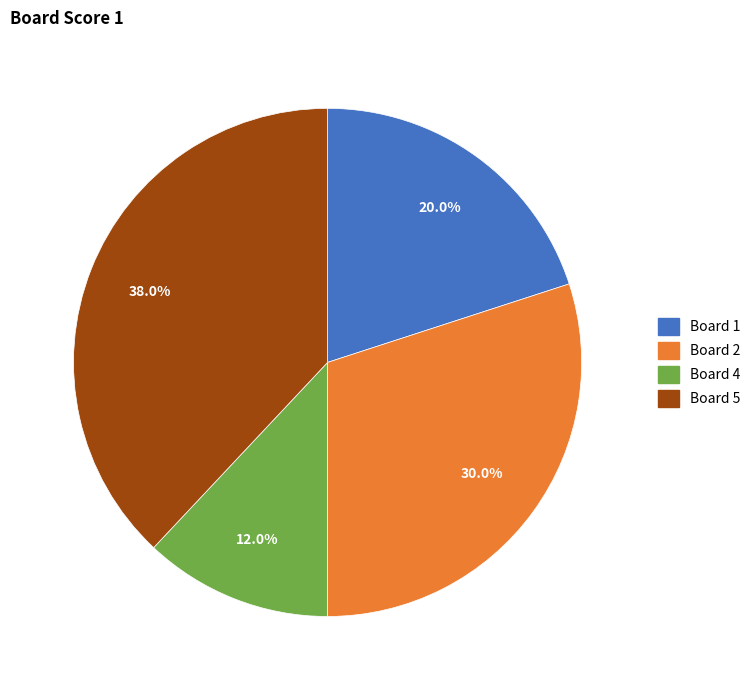

Does any single category account for the majority?

No